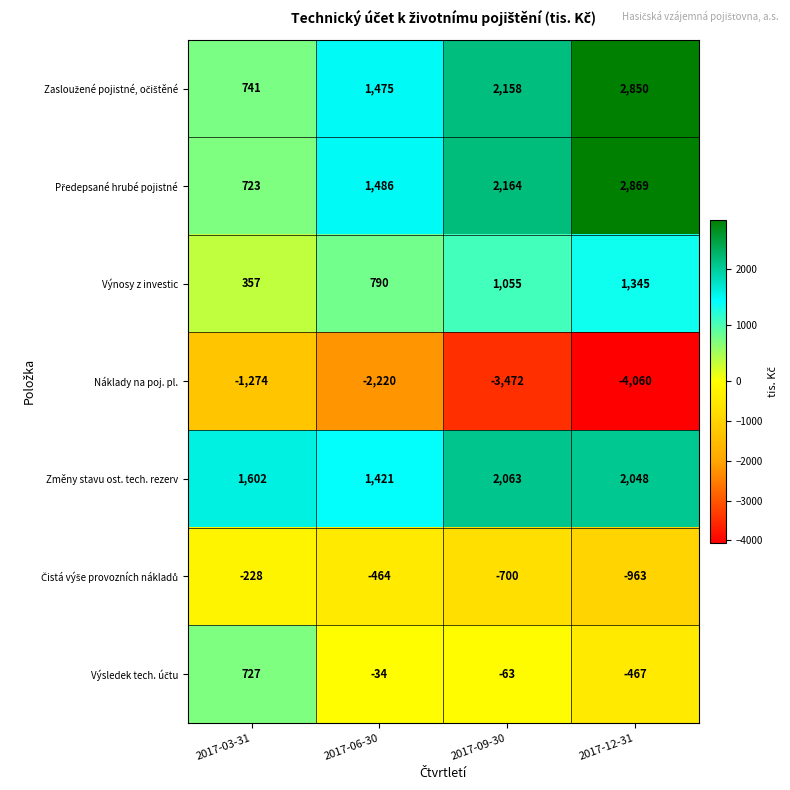

Is it true that Výnosy z investic equals 2168 at 2017-12-31?

False